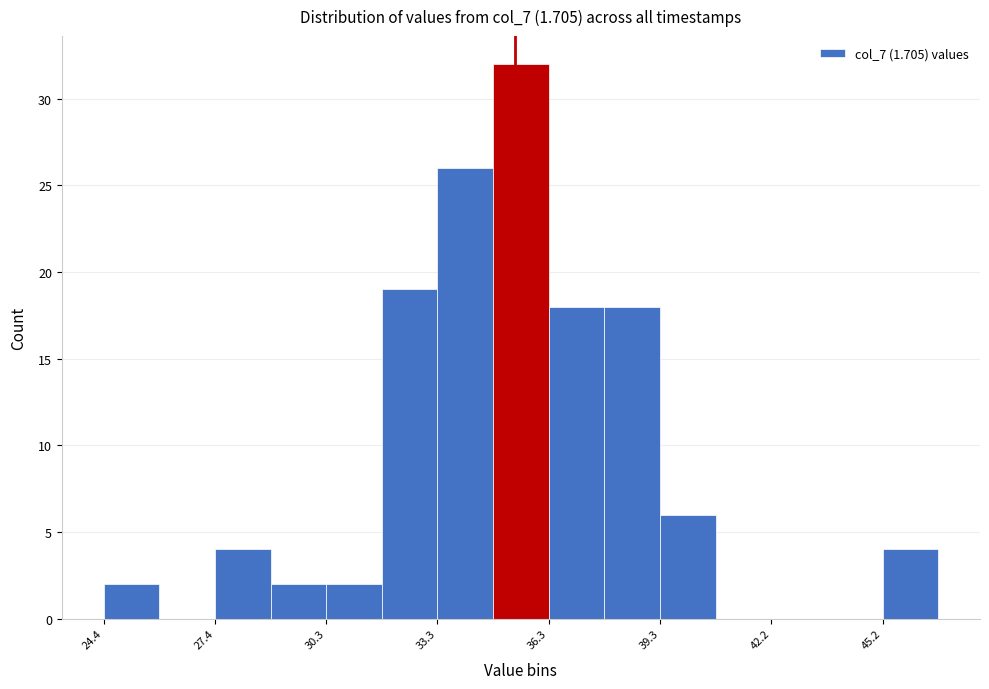

Around what value on the x-axis is the tallest bar? Give the approximate position of its centre, as read against the axis.

35.5